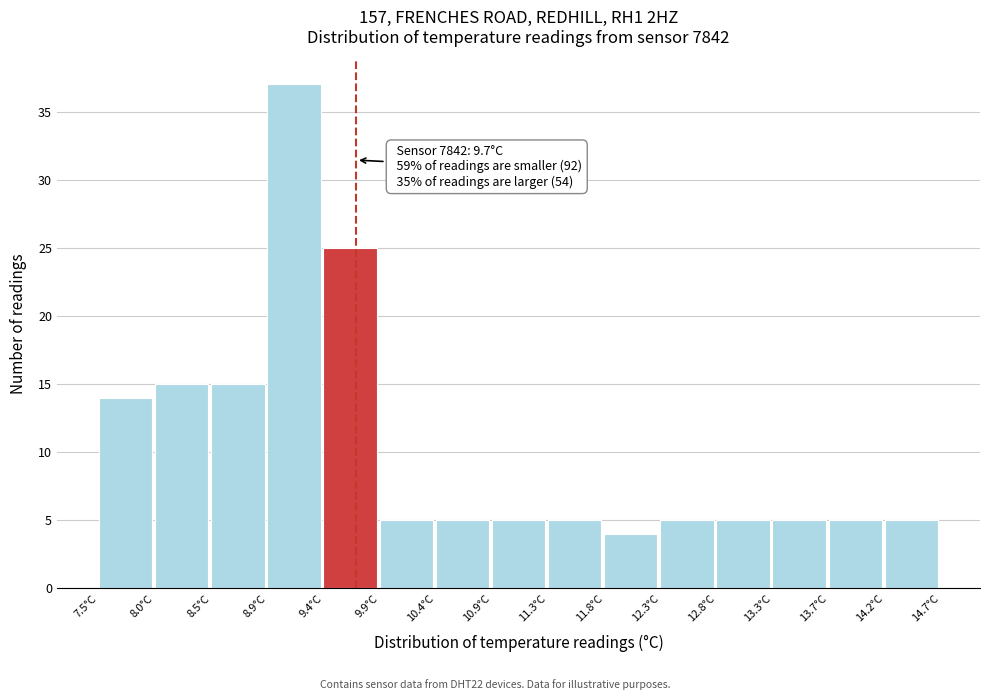

Over which range of the x-axis is the bar tallest?

8.94 to 9.42